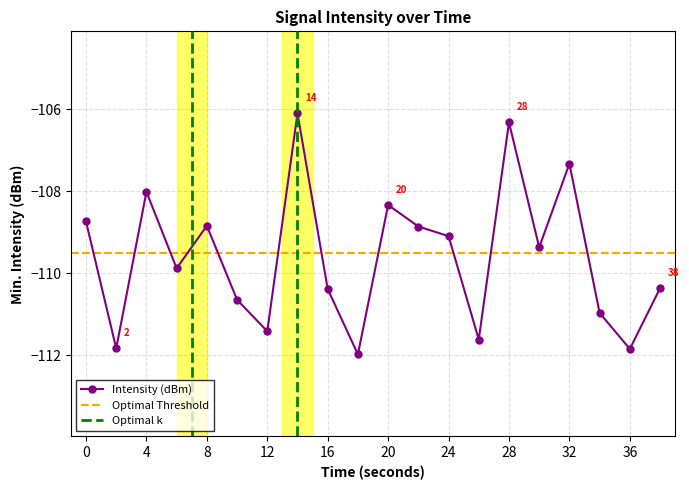

At which category does the chart reach its peak across all series?

14